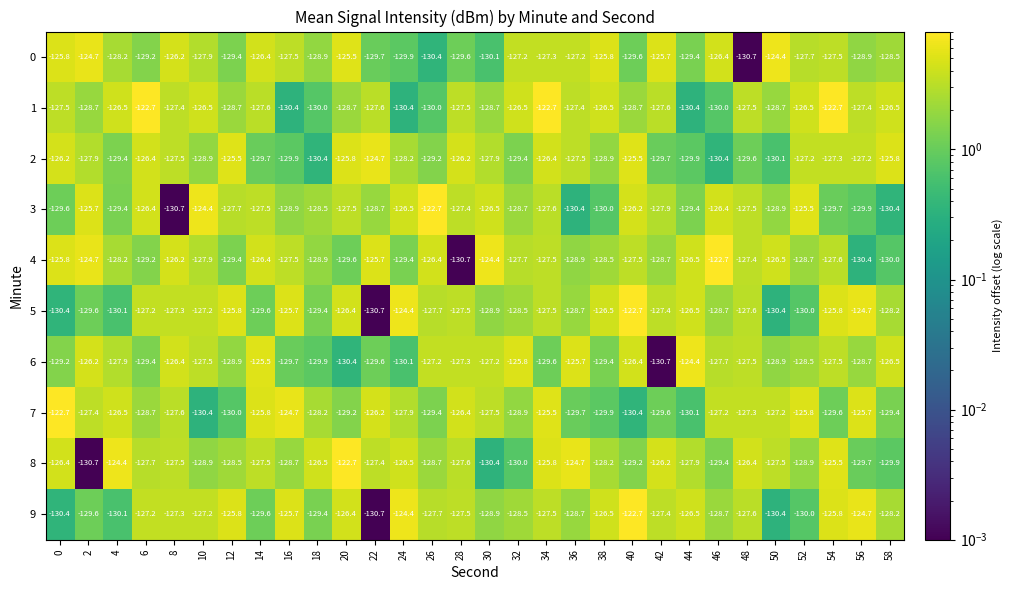

What is the greatest value displayed?

-122.7